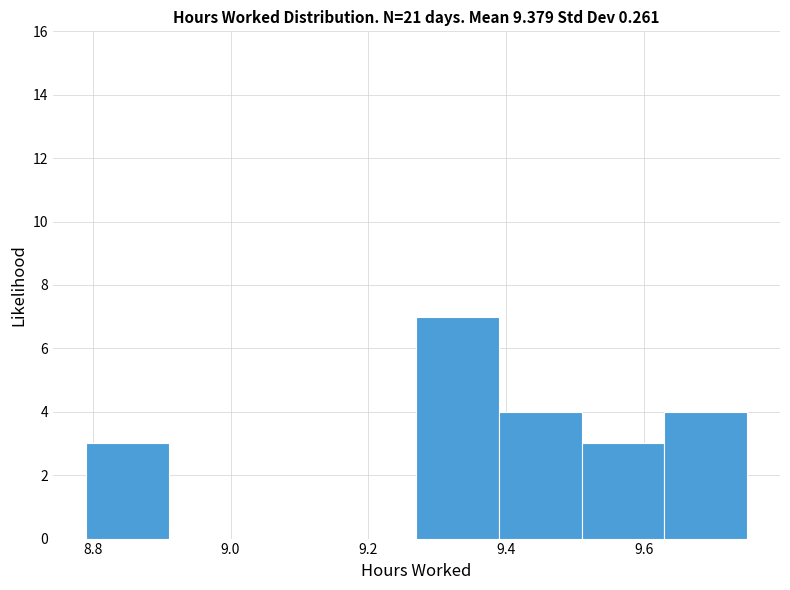

Reading left to right, list every bar in this chart as the range it spans on the x-axis followed by its height. Neither the bar edges nor the heights are printed on the chart, so give them approximately, as read against the axes.

8.79 to 8.91: 3
8.91 to 9.03: 0
9.03 to 9.15: 0
9.15 to 9.27: 0
9.27 to 9.39: 7
9.39 to 9.51: 4
9.51 to 9.63: 3
9.63 to 9.75: 4